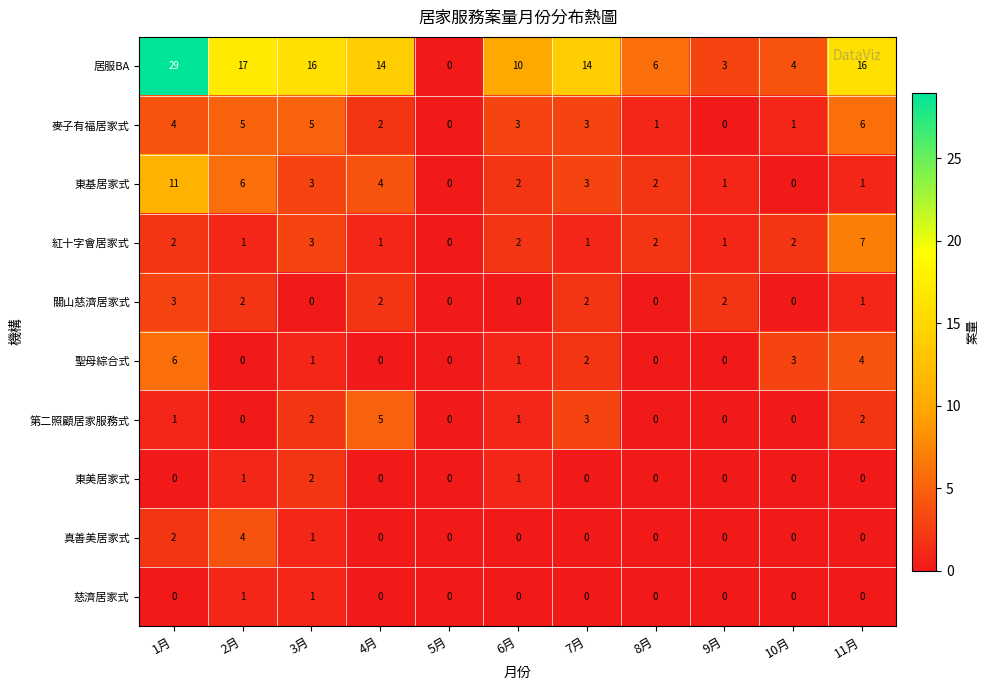

What is the sum of all 東美居家式 values?

4